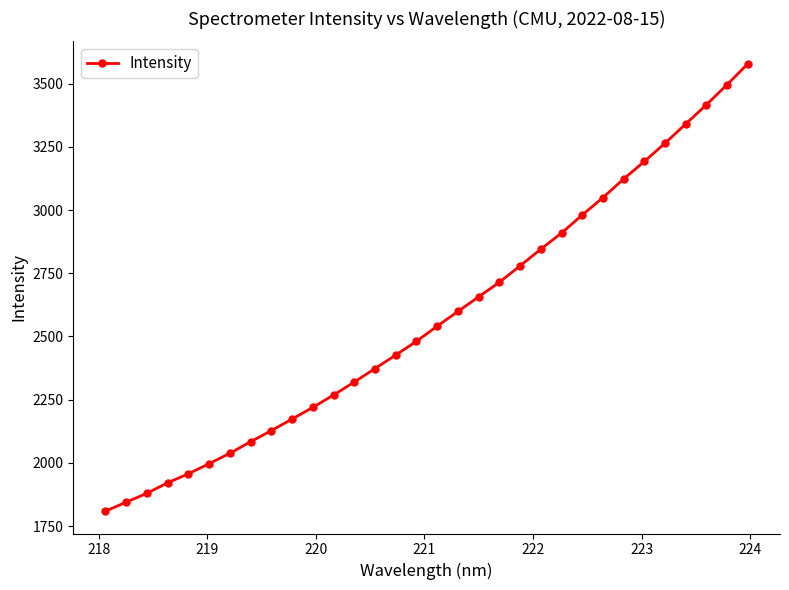

True or false: the data has more than 2 interior local peaks.

False